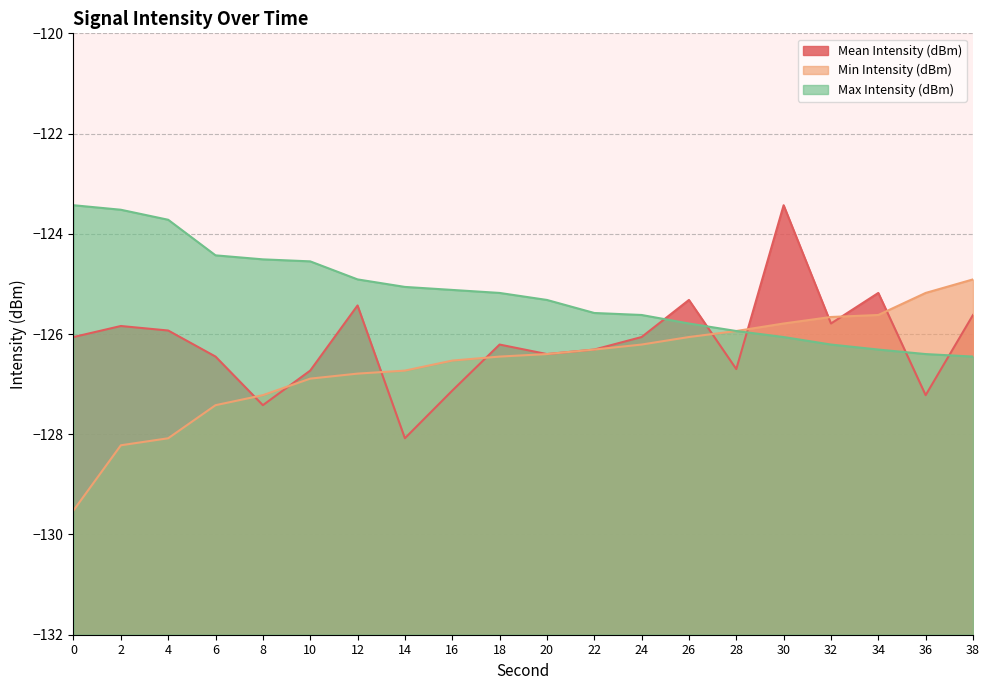

What is the average value of the Min Intensity (dBm) series?

-126.6